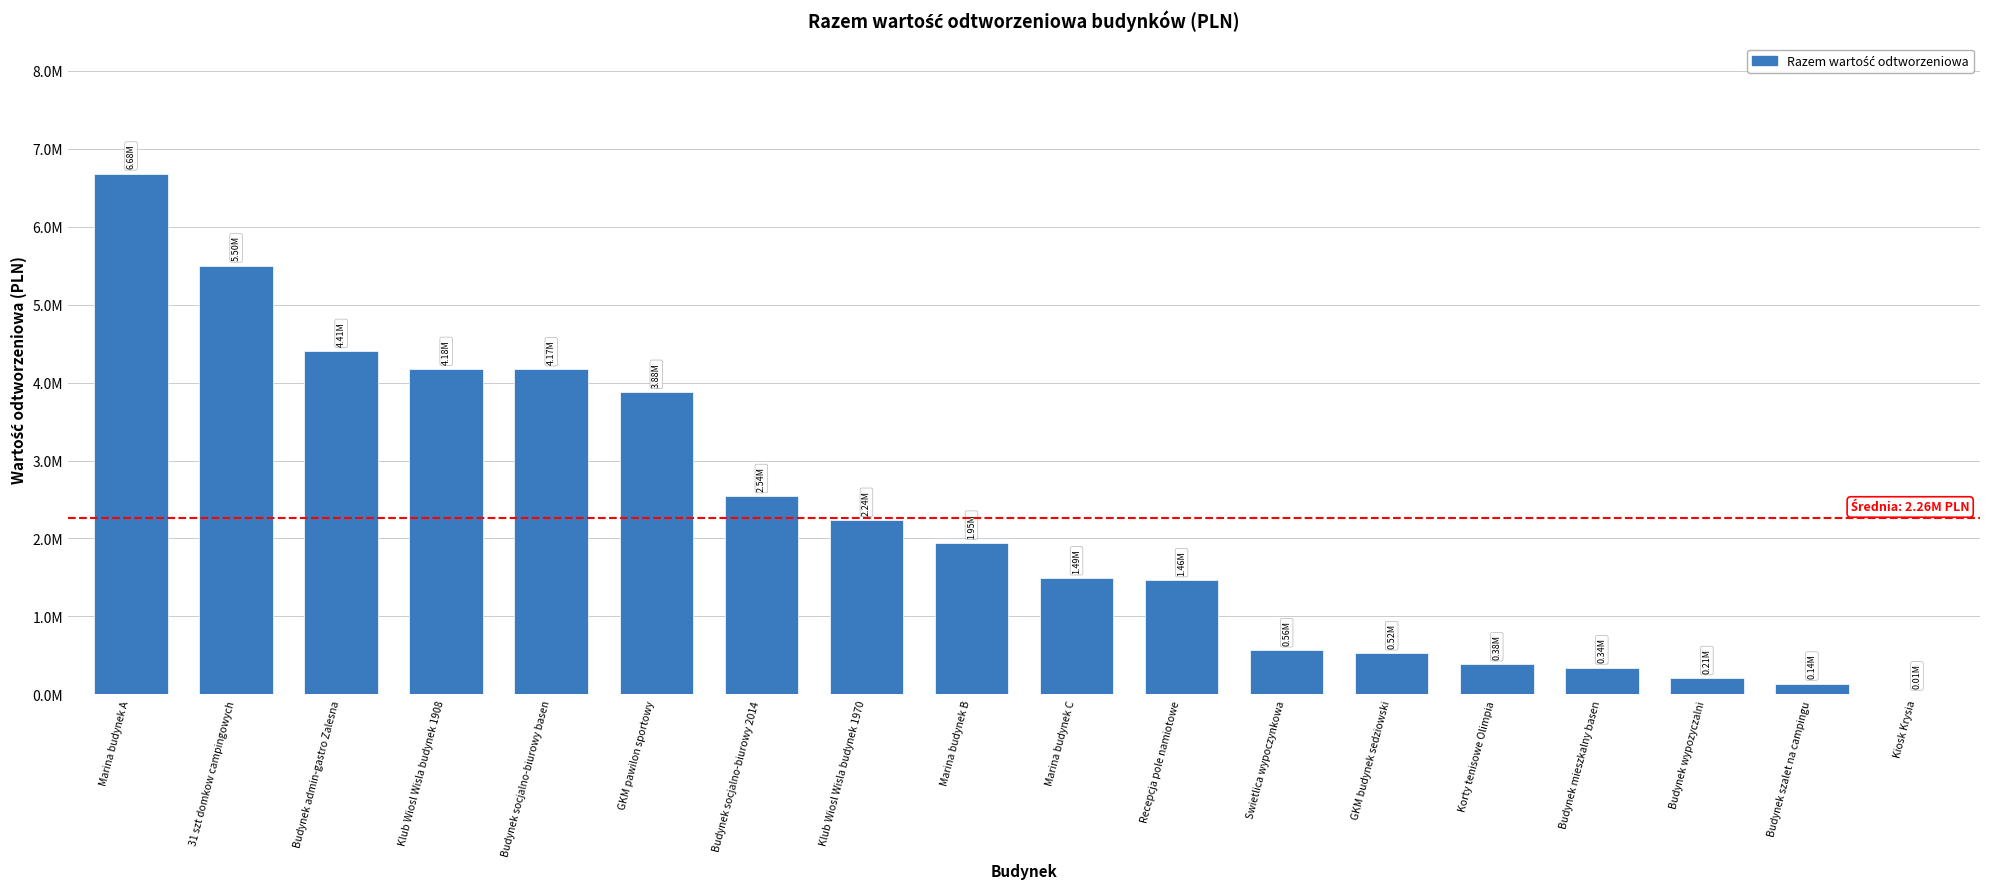

Are the bars horizontal?

No